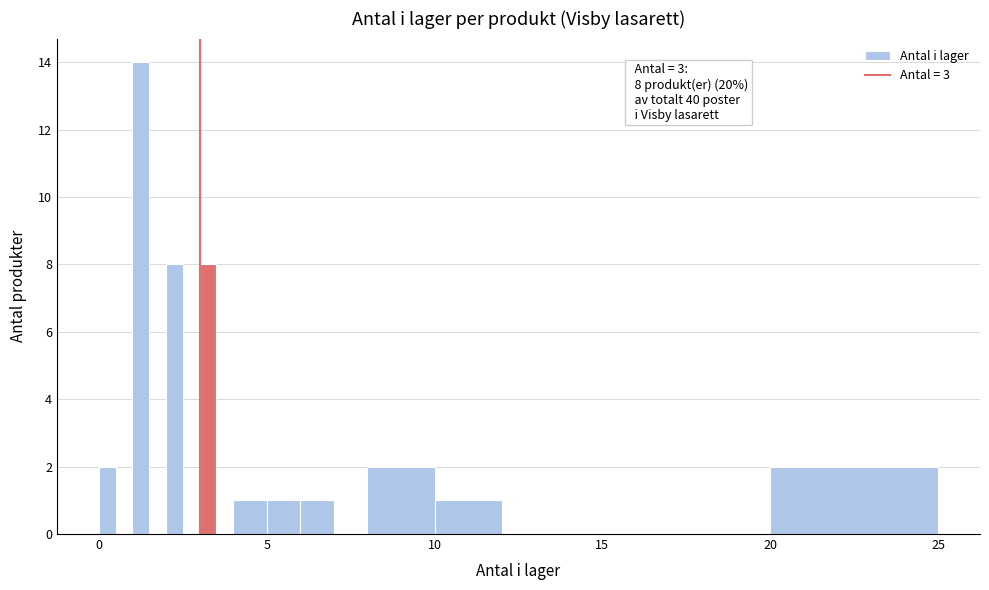

Read against the x-axis, roughly where is the centre of the tallest bar?

1.5